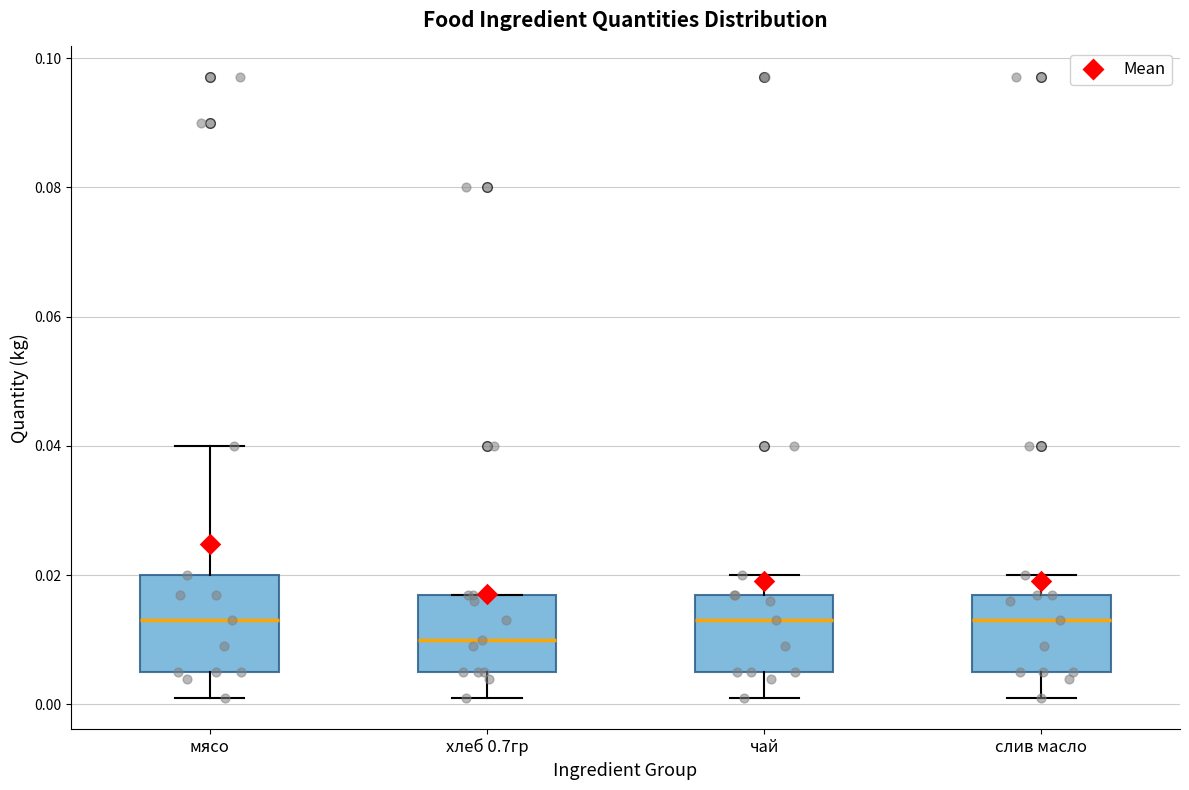

Where does the median line of the box for мясо sit on the y-axis? The values are not printed on the chart, so give them approximately, as read against the axis.

0.014